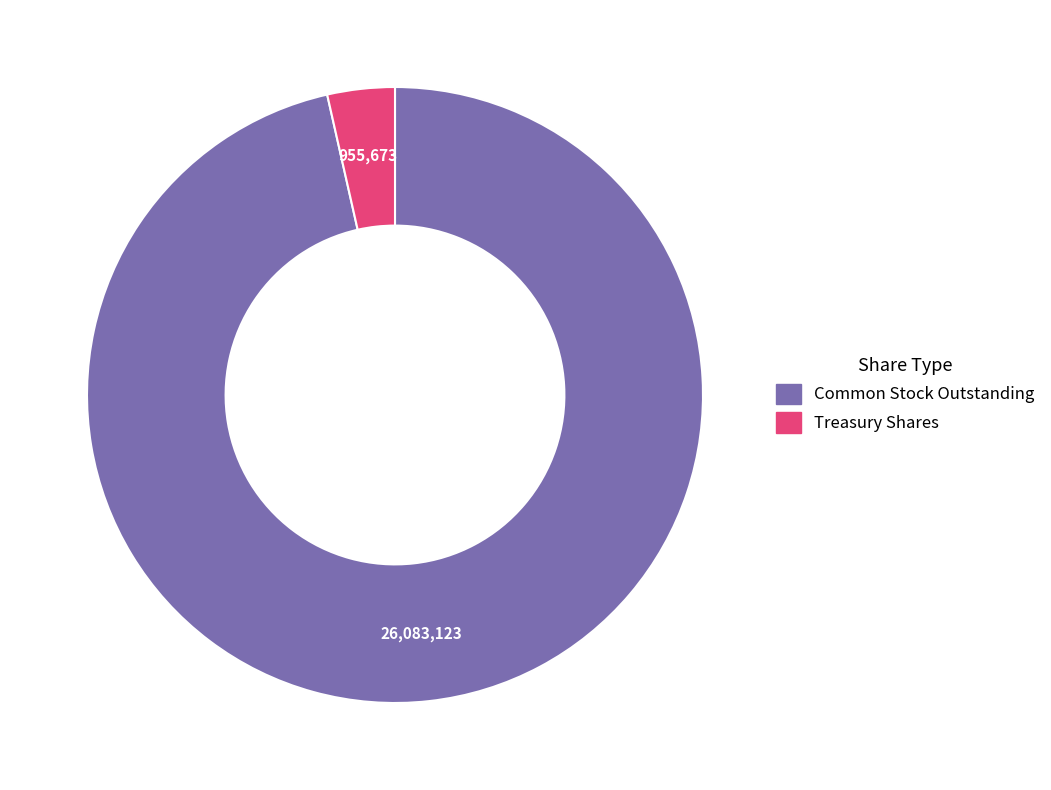

Is there any slice that represents more than half of the pie?

Yes